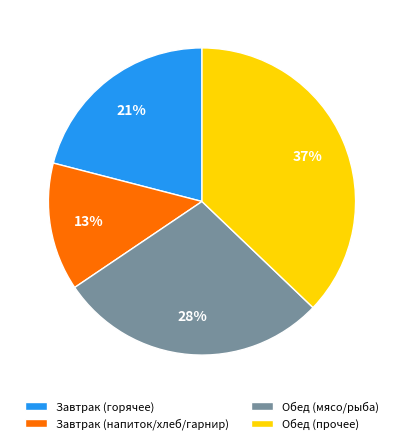

Count the number of slices in the pie.

4